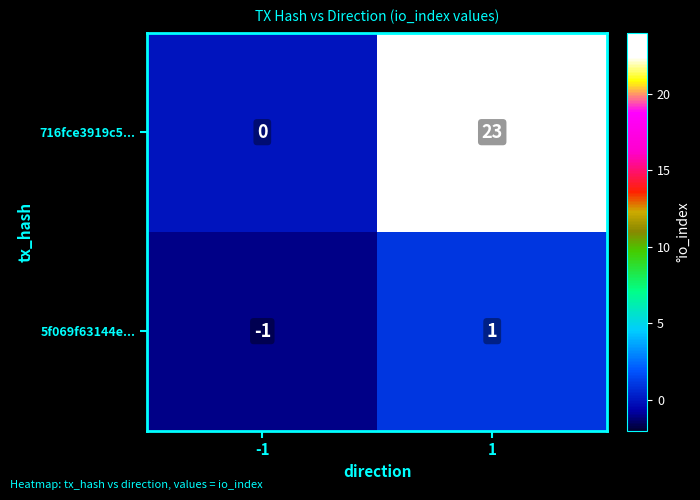

What is the sum of all 716fce3919c5... values?

23